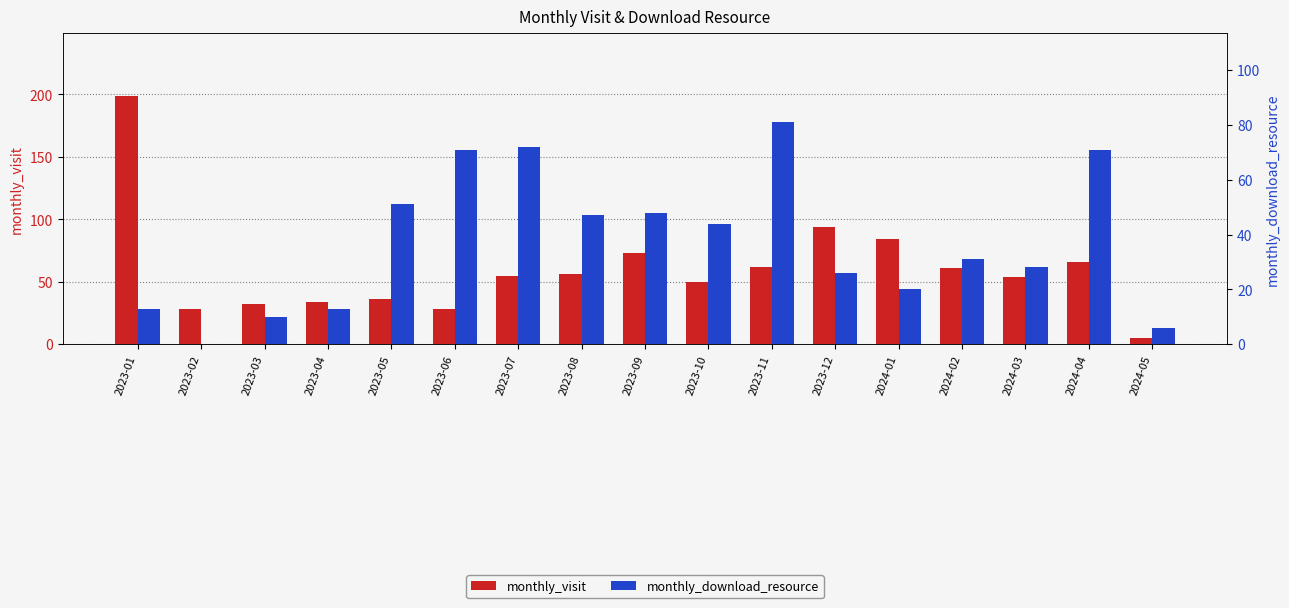

List the labels in order of monthly_visit value, largest first.

2023-01, 2023-12, 2024-01, 2023-09, 2024-04, 2023-11, 2024-02, 2023-08, 2023-07, 2024-03, 2023-10, 2023-05, 2023-04, 2023-03, 2023-02, 2023-06, 2024-05